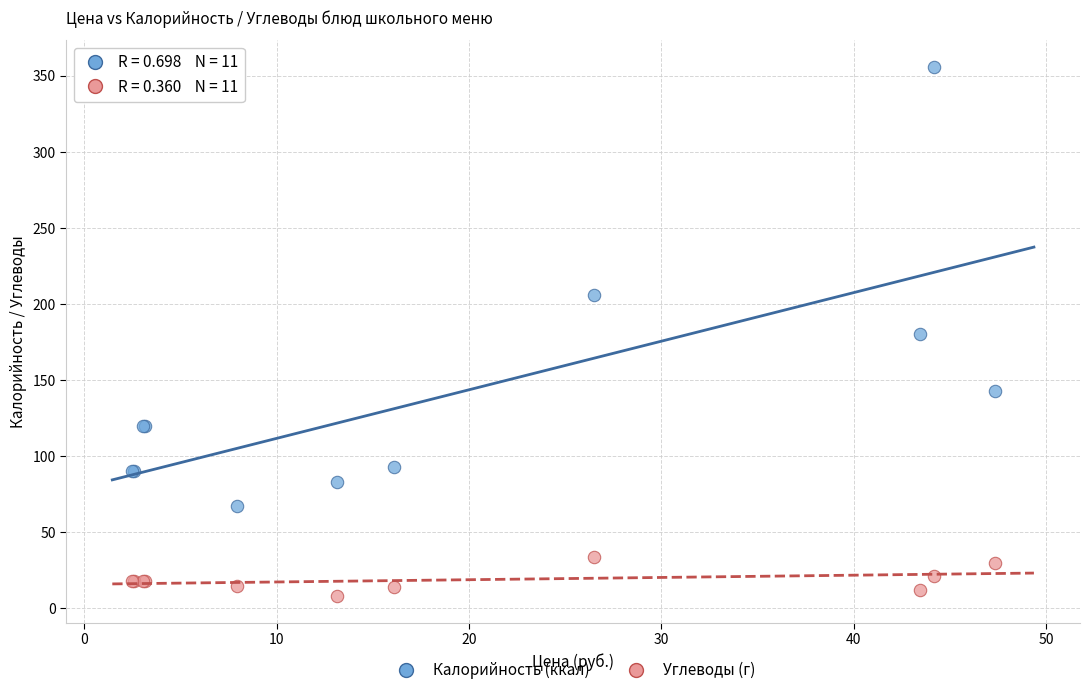

In the Калорийность (ккал) series, what Y value is closest to 211?

206